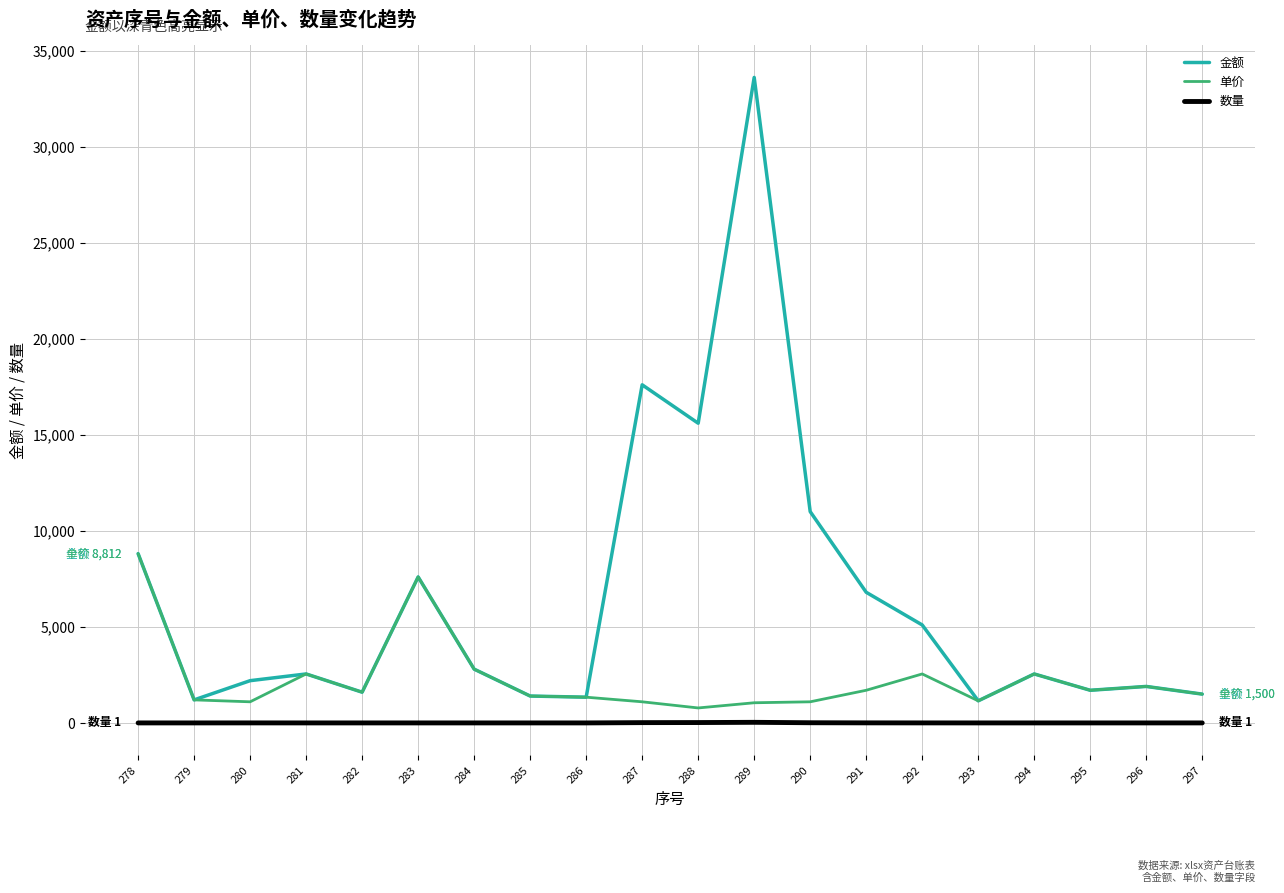

List the series in order of their peak value, highest first.

金额, 单价, 数量